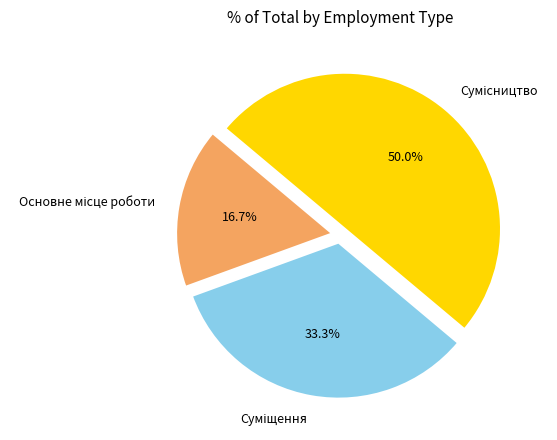

How many segments does this pie chart have?

3